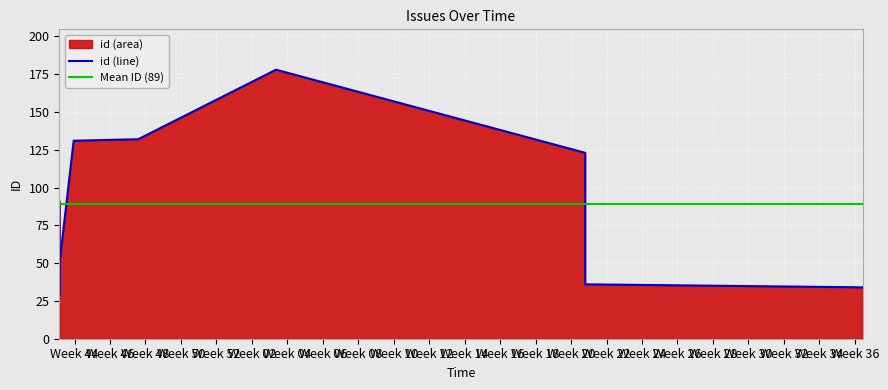

True or false: the data has more than 2 interior local peaks.

False